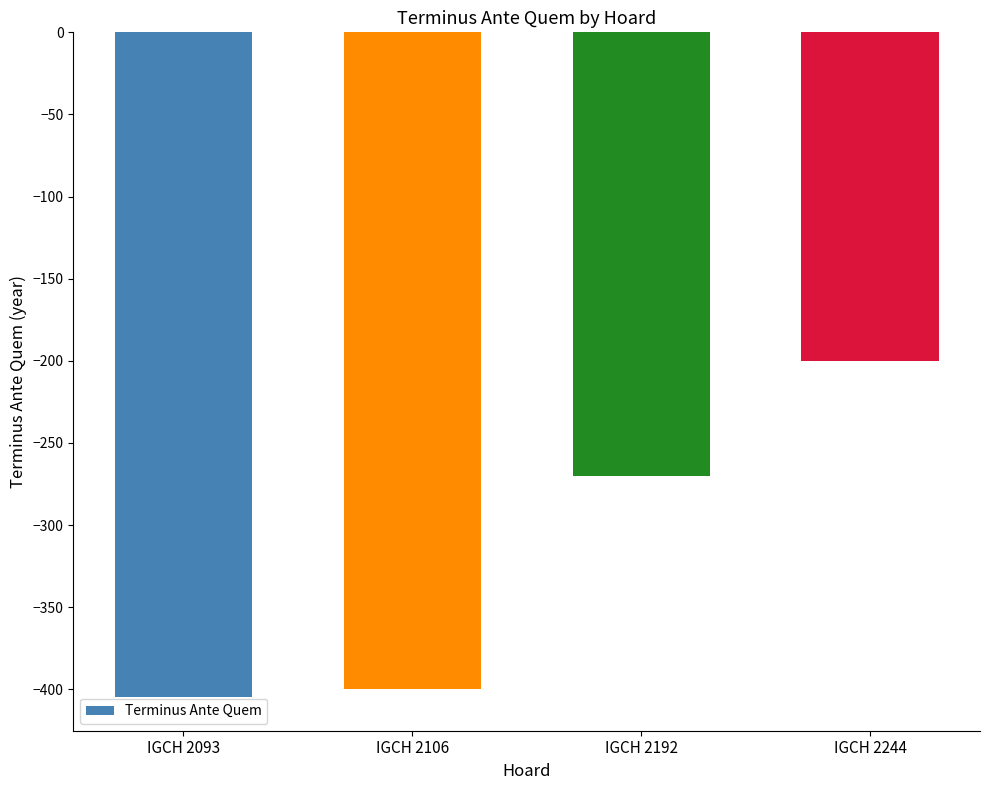

Read the value at IGCH 2093, to the nearest 10.

-400